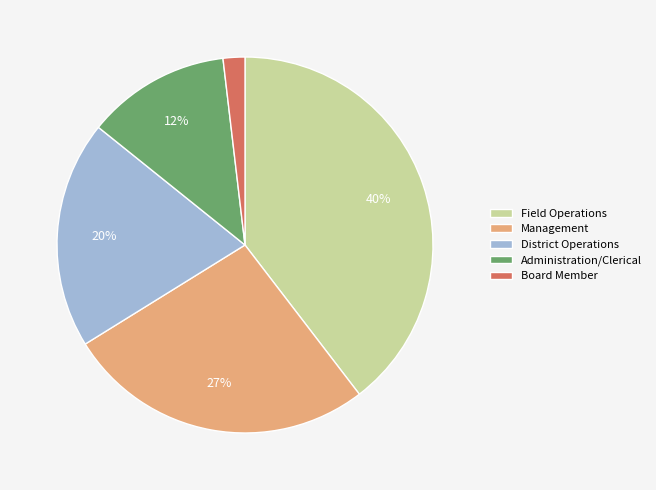

Is it true that Field Operations is 30% of the pie?

False